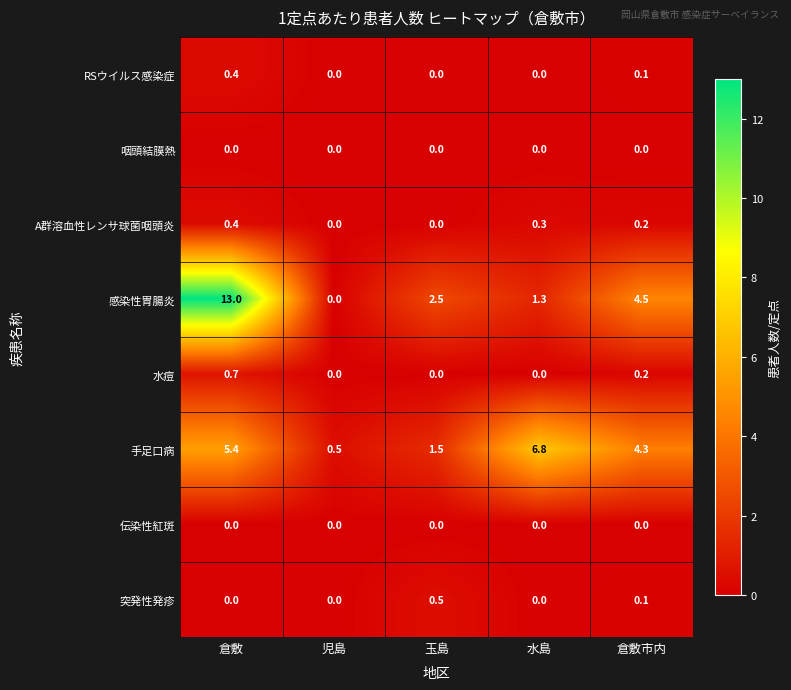

What is the greatest value displayed?

13.0